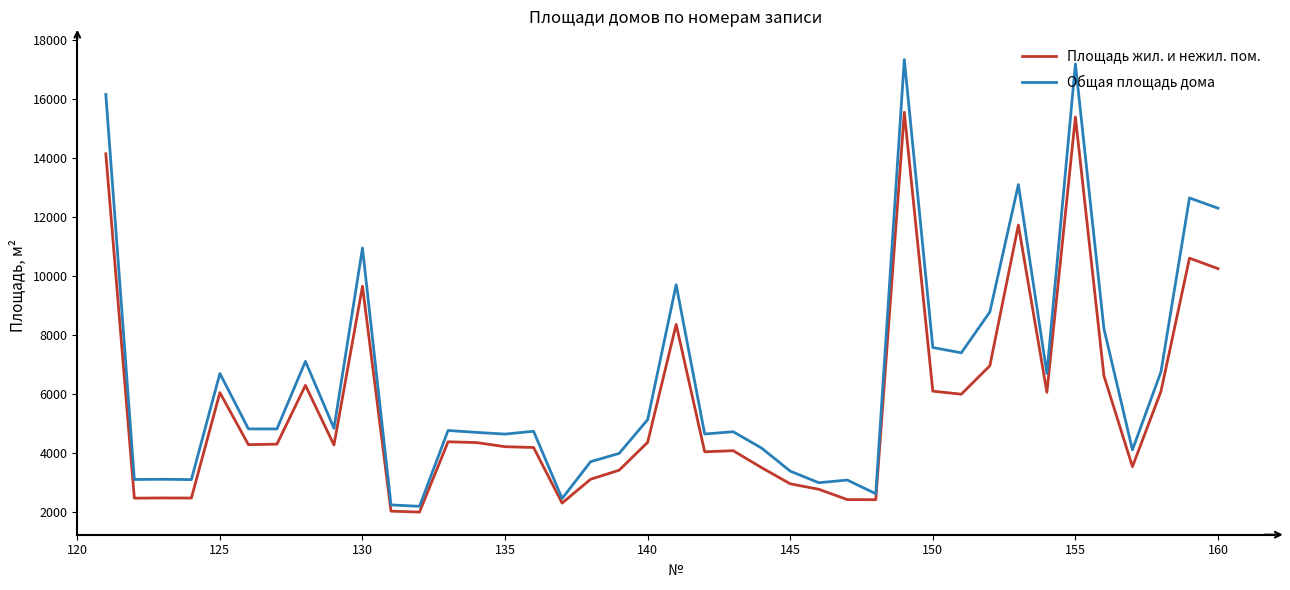

What is the maximum value shown in the chart?

17352.4